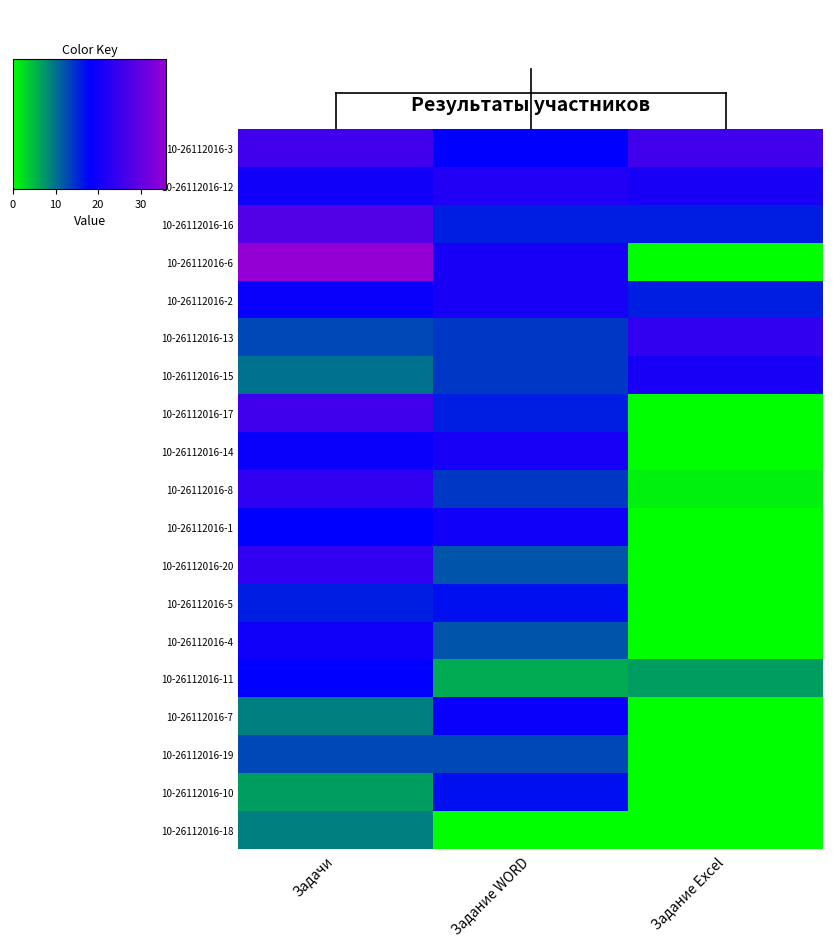

At how many categories does at least one series exceed 29?

1